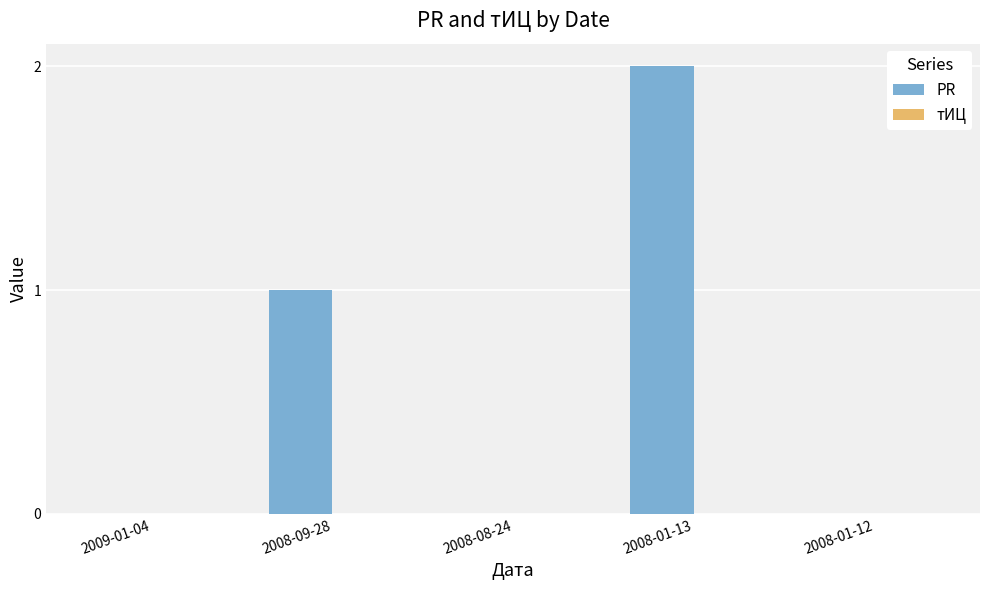

What is the sum of all values?

3